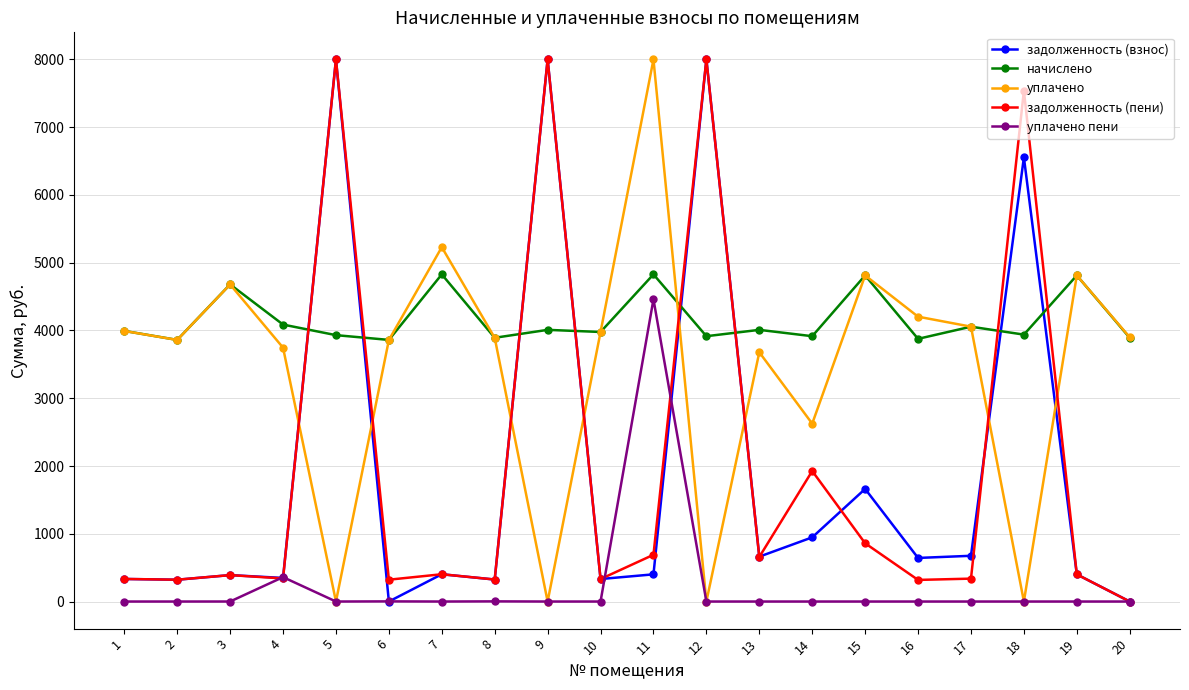

How many data points does each series have?

20